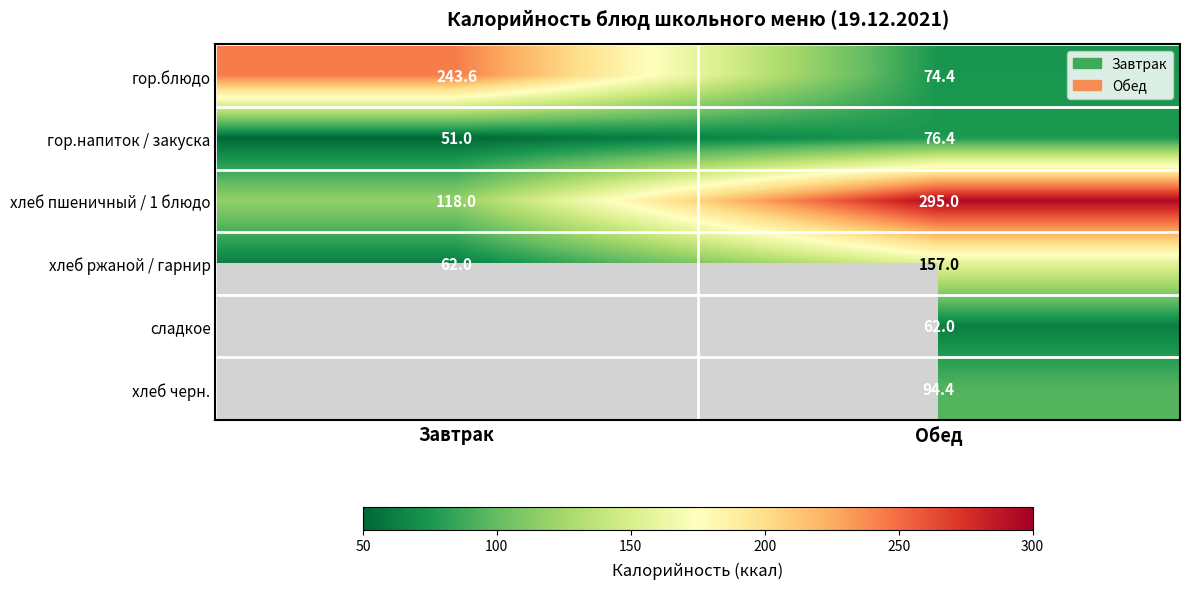

What is the lowest value of the хлеб пшеничный / 1 блюдо series?

118.0